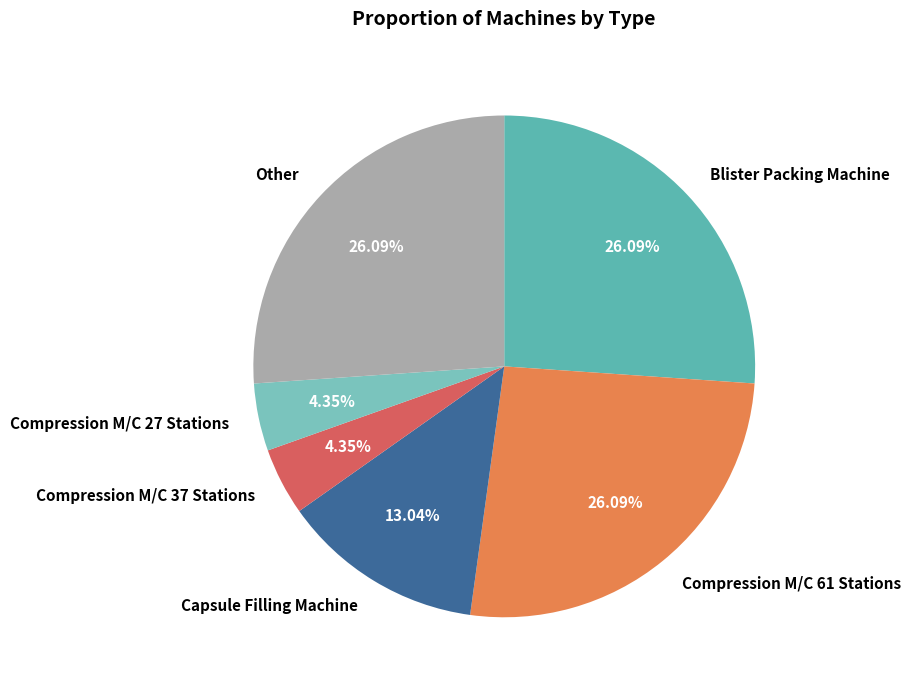

What is the ratio of the value at Other to the value at Capsule Filling Machine?

2.0